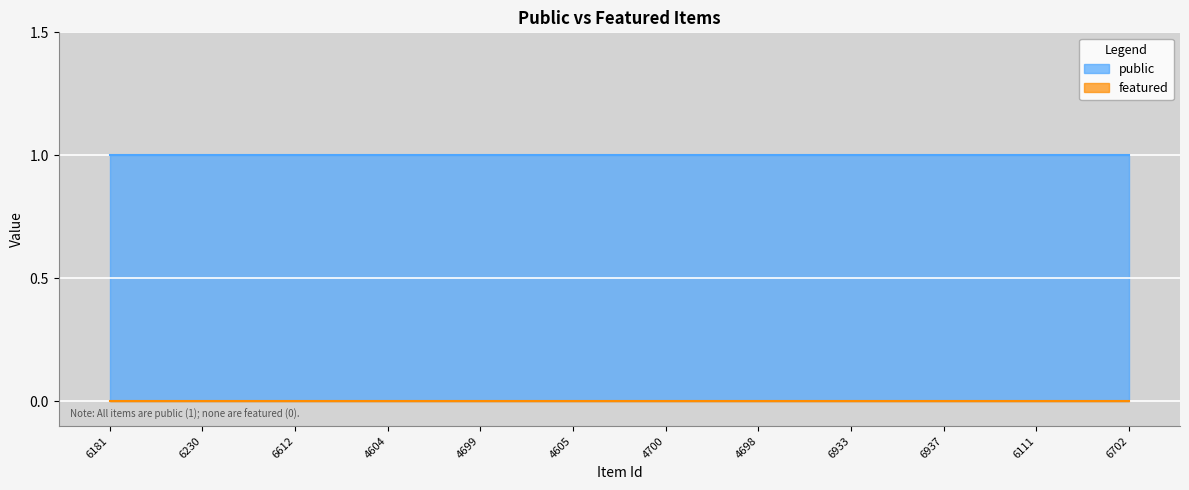

What is the sum of the public values at 6702 and 4604?

2